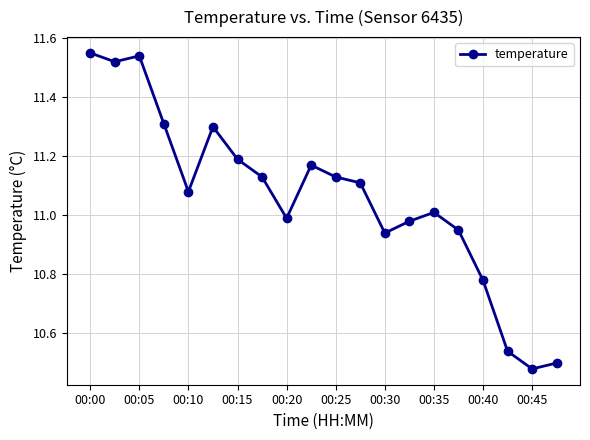

What is the difference between the second highest and second lowest values?

1.0